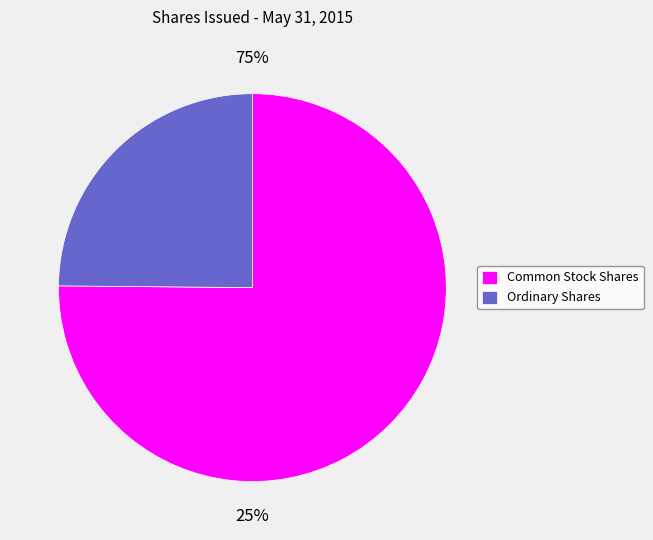

What portion of the pie excludes Common stock, shares issued (Common Stock)?

24.9%